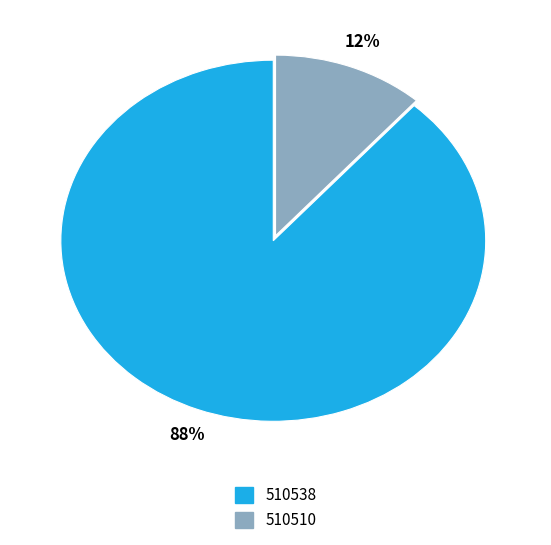

Which has a higher value, 510510 or 510538?

510538